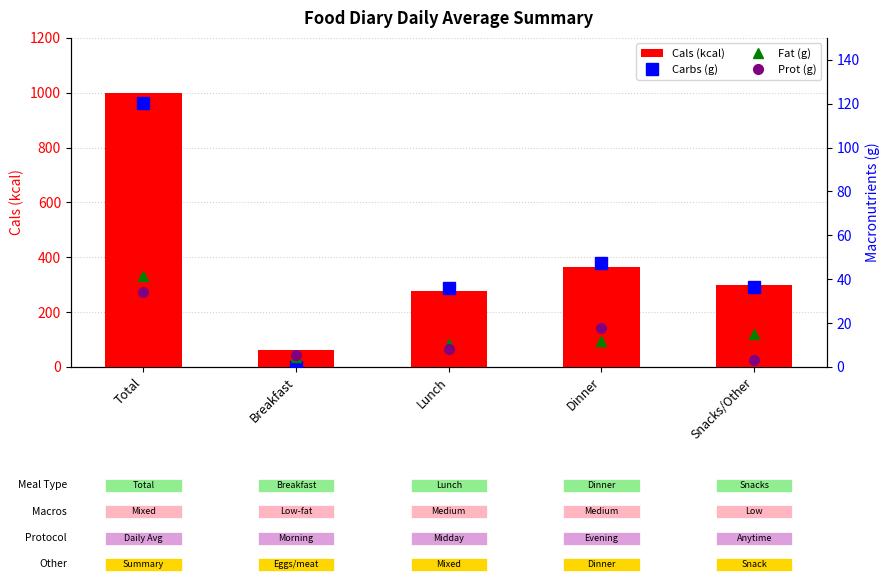

What are all the series names shown in the legend?

Cals (kcal), Carbs (g), Fat (g), Prot (g)